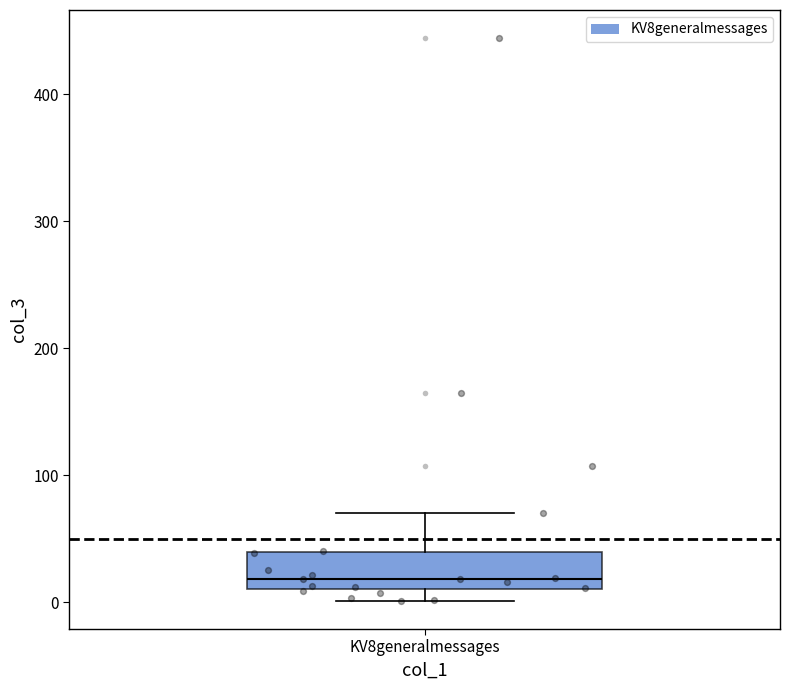

Read this box plot against the y-axis: the position of the median line, the range covered by the box, and the ends of both whiskers. The values are not printed on the chart, so give them approximately, as read against the axis.

median 20, box 10 to 40, whiskers 0 to 70